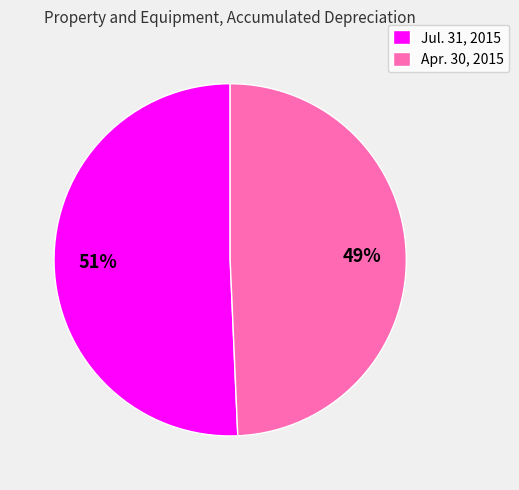

The Apr. 30, 2015 slice represents 56% of the pie. True or false?

False